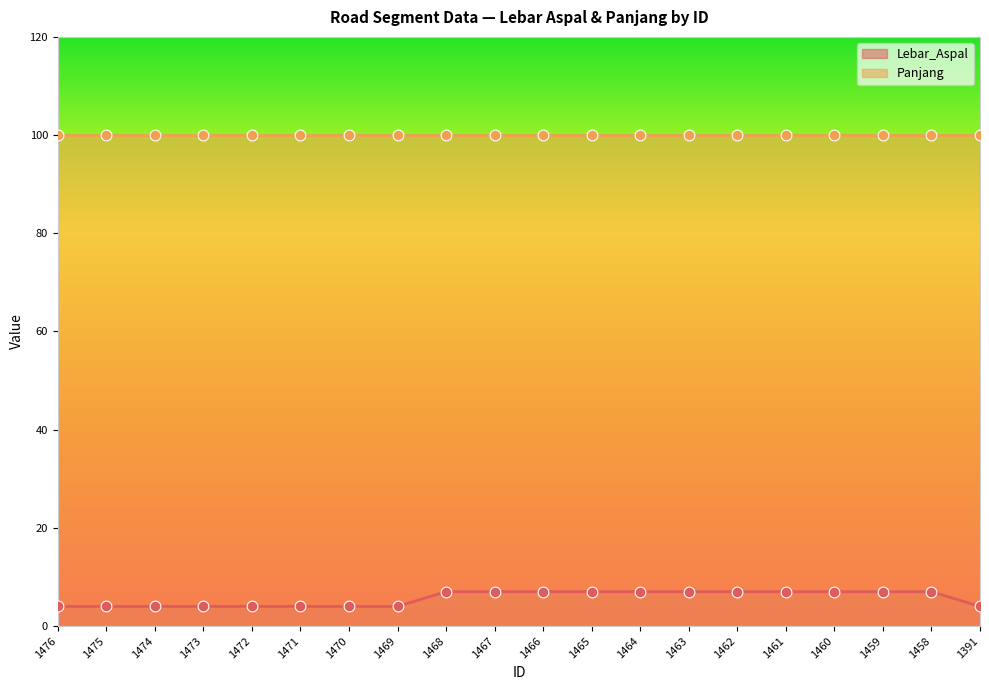

Which has a higher value, 1467 or 1463?

1467